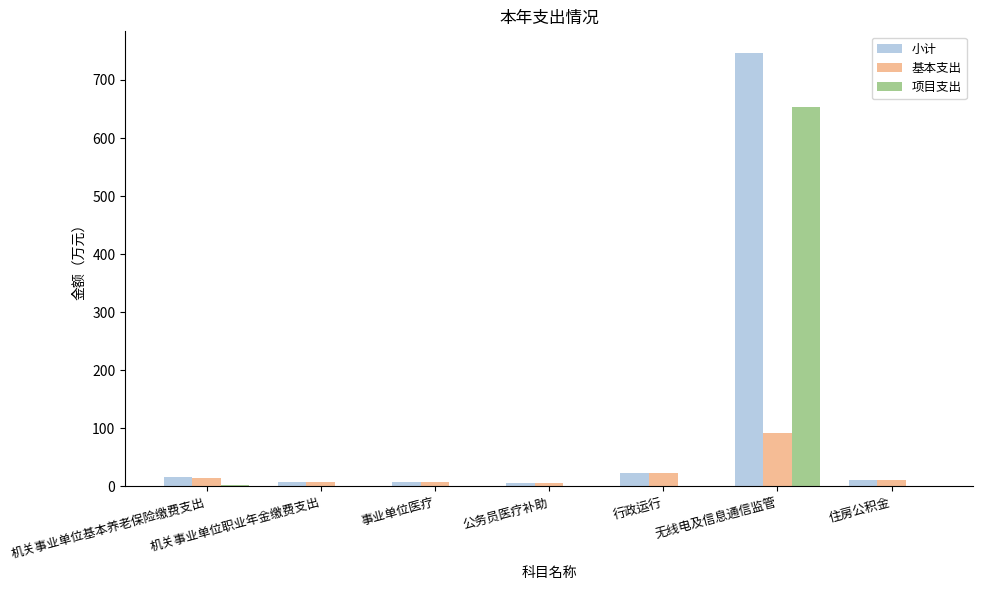

The value of 小计 at 无线电及信息通信监管 is 746.5. True or false?

True